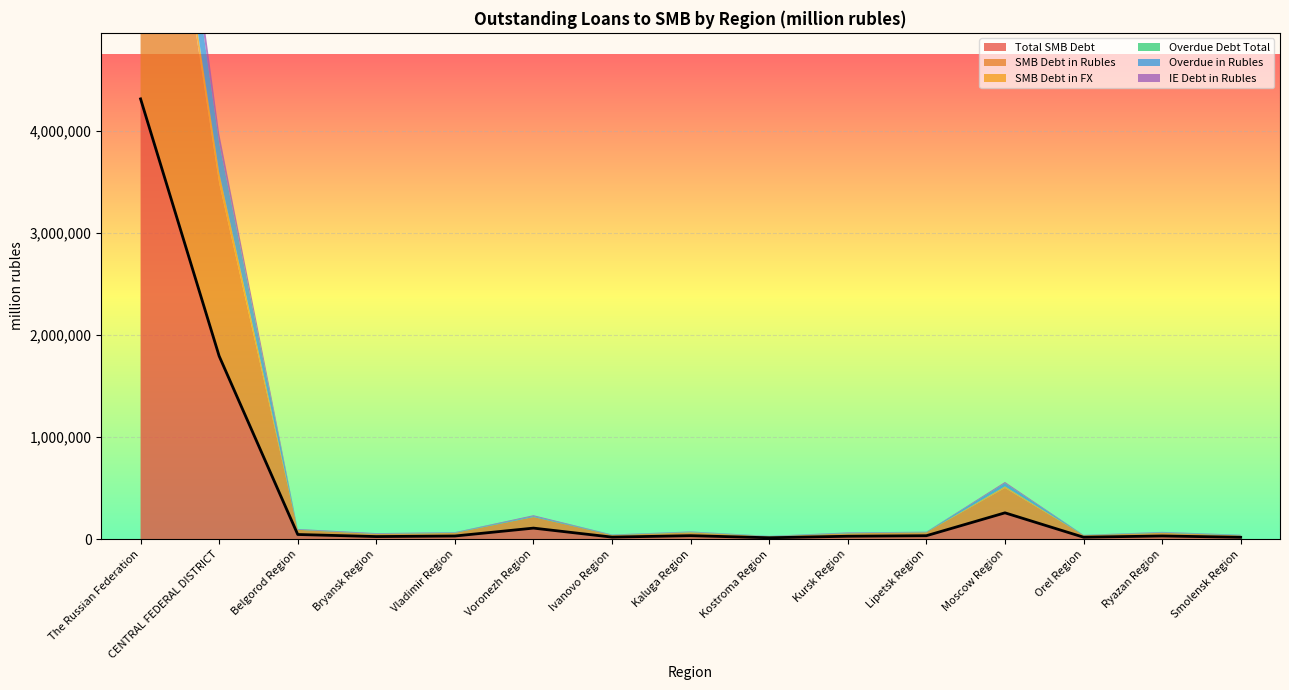

Which series changed the most between Kaluga Region and Ryazan Region?

SMB Debt in FX